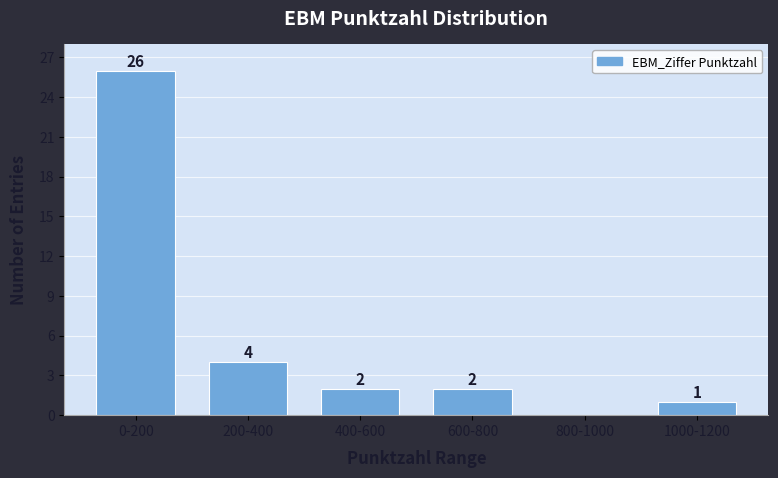

Reading left to right, what are all the values shown in this chart?

0-200=26	200-400=4	400-600=2	600-800=2	800-1000=0	1000-1200=1